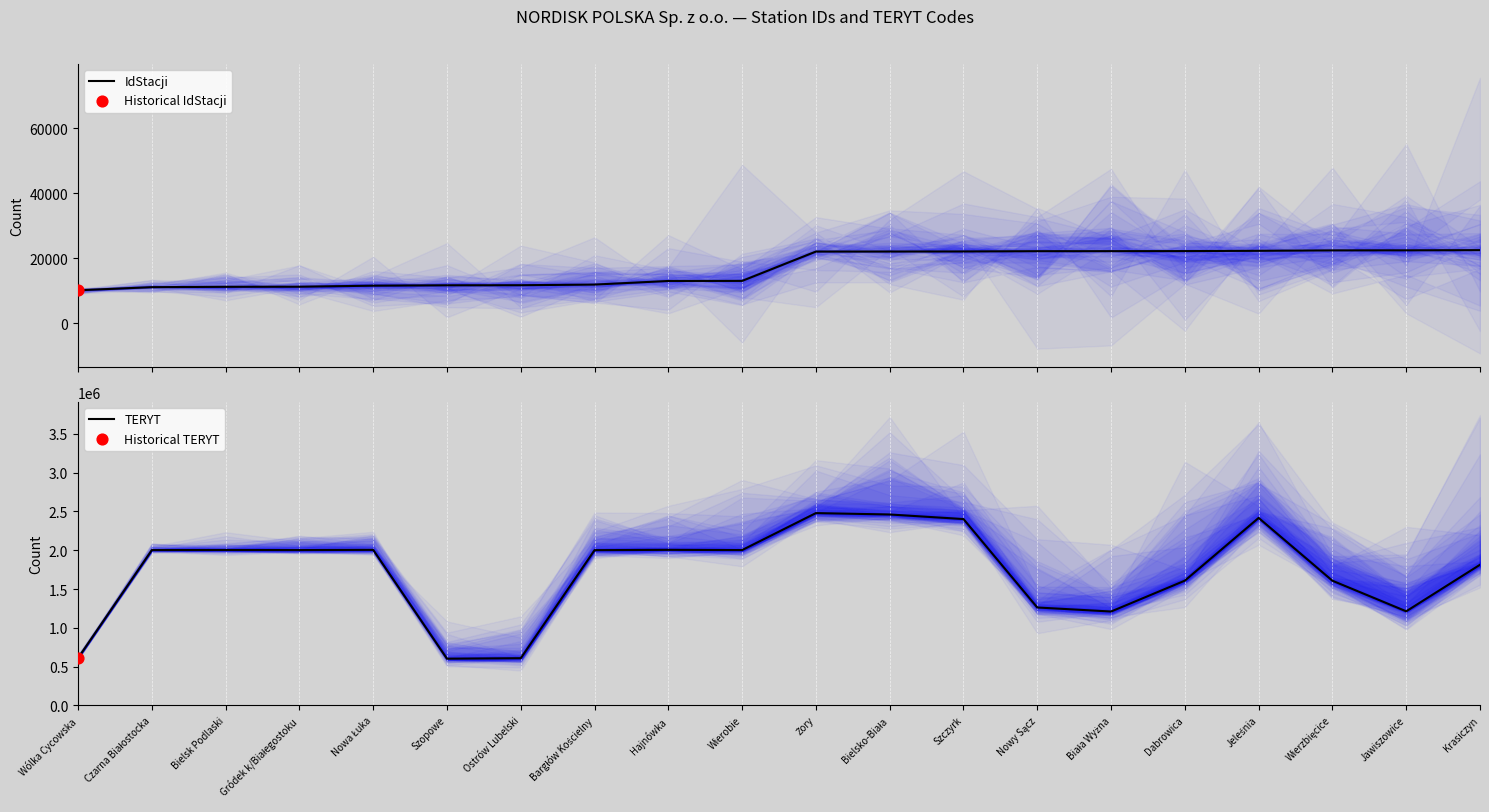

Is the value of TERYT at Krasiczyn greater than the value of IdStacji at Biała Wyżna?

Yes